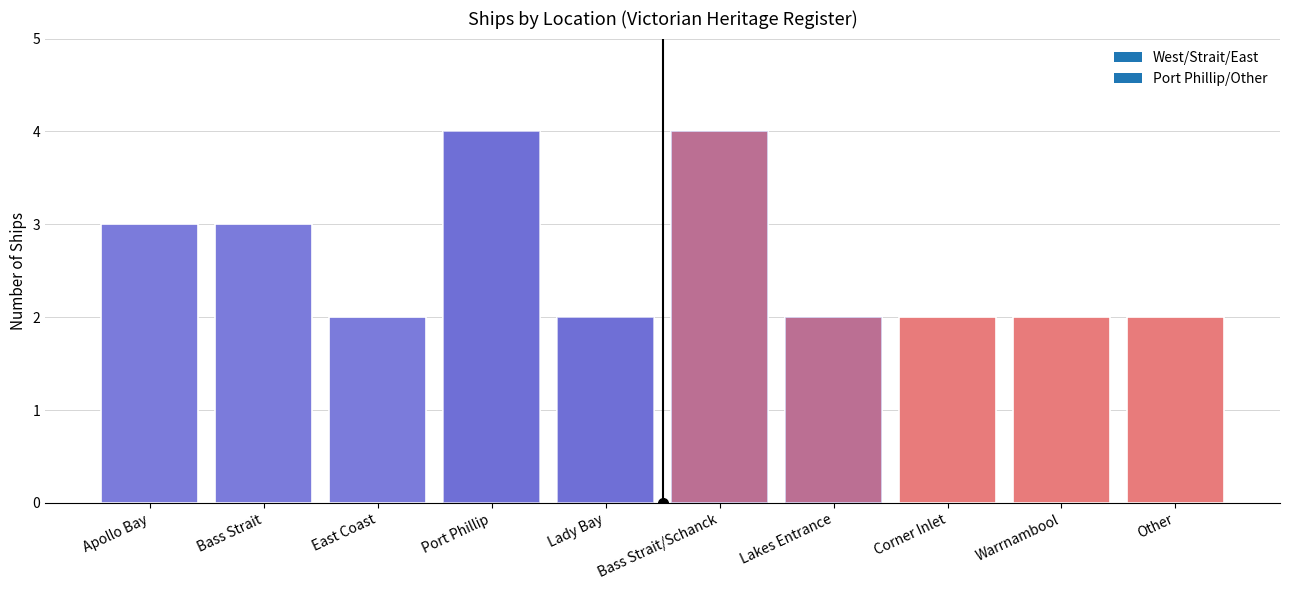

What is the ratio of the value at East Coast to the value at Warrnambool?

1.0